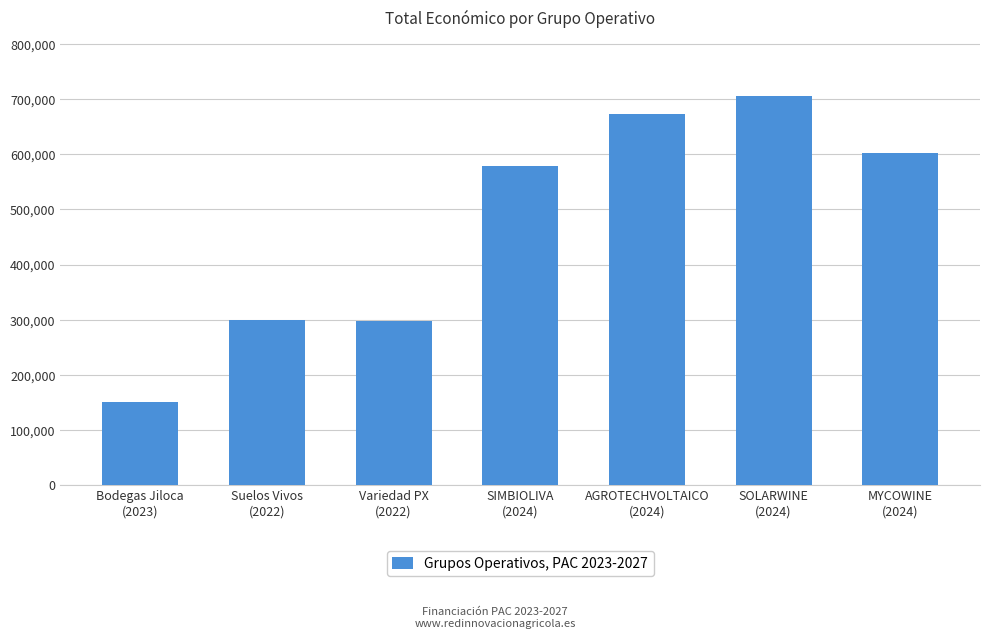

What is the difference between the values at Bodegas Jiloca
(2023) and SIMBIOLIVA
(2024)?

429152.0